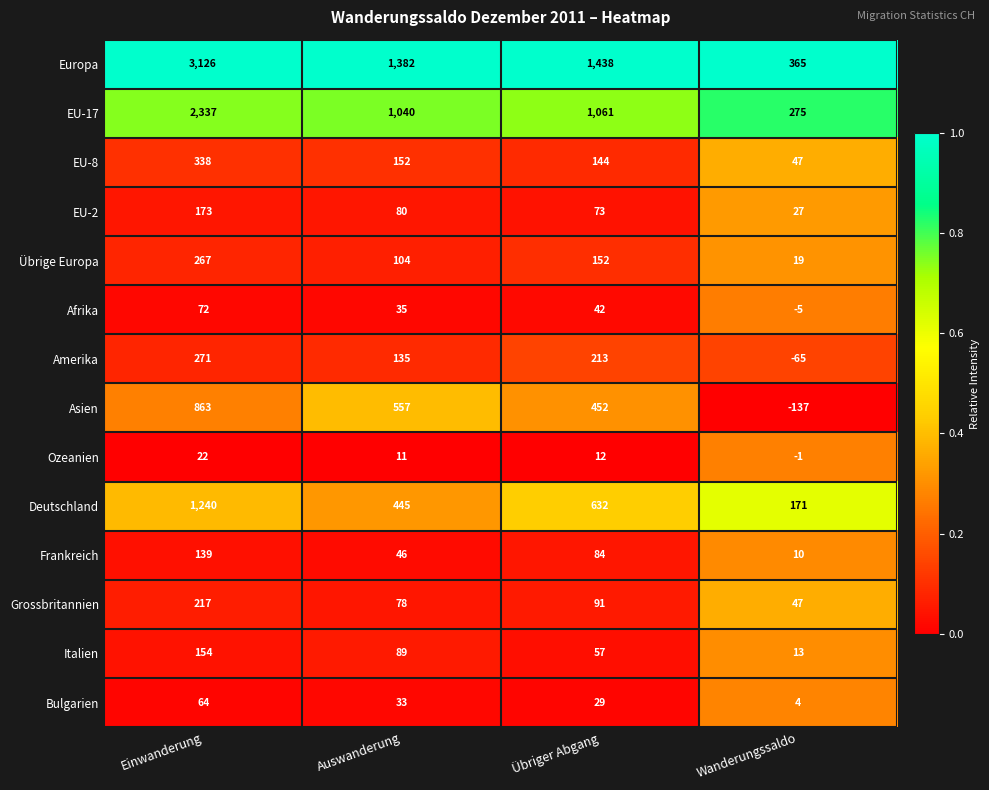

Which label corresponds to the smallest value in the chart?

Wanderungssaldo